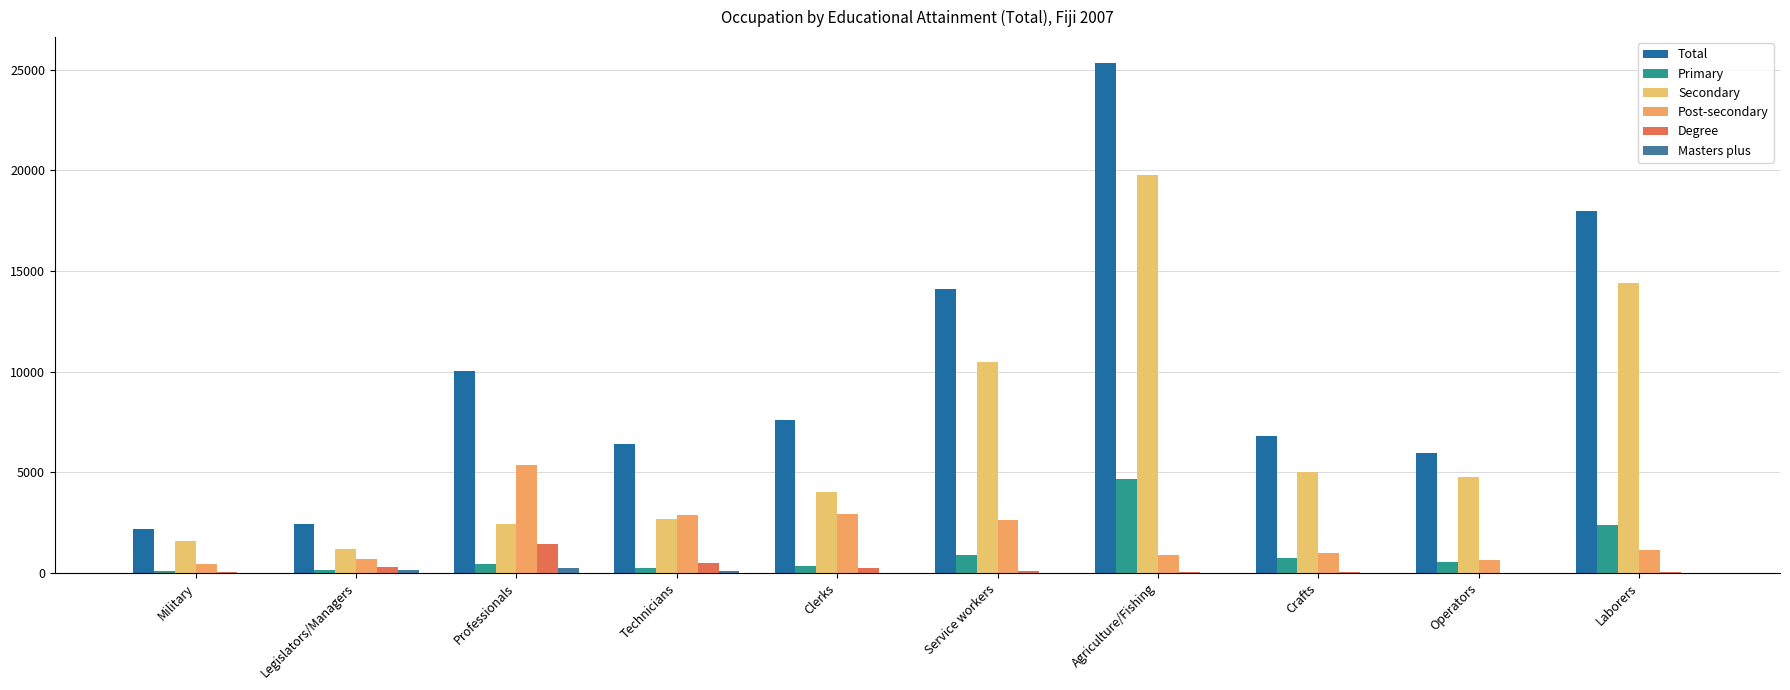

What is the highest value of the Post-secondary series?

5366